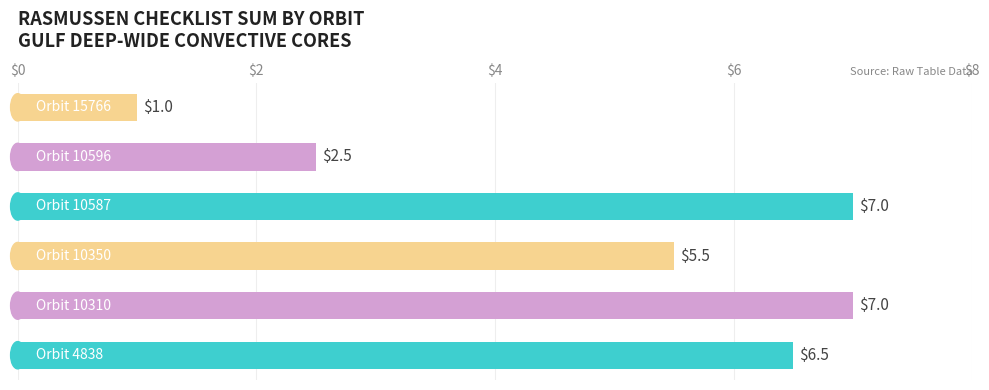

Reading bottom to top, list all the values displayed in this chart.

6.5	7.0	5.5	7.0	2.5	1.0